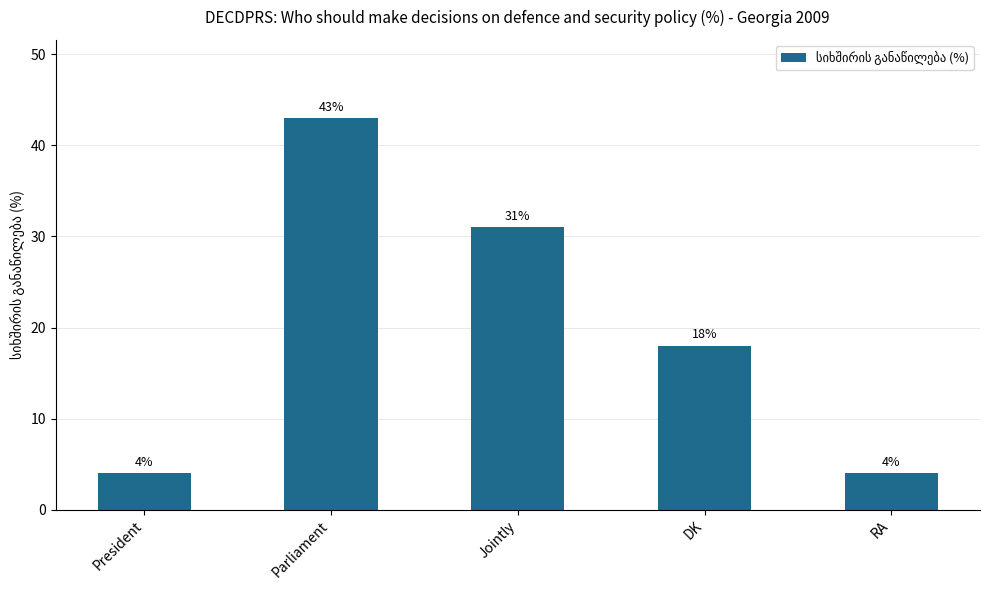

What is the sum of the values at Jointly and Parliament?

74